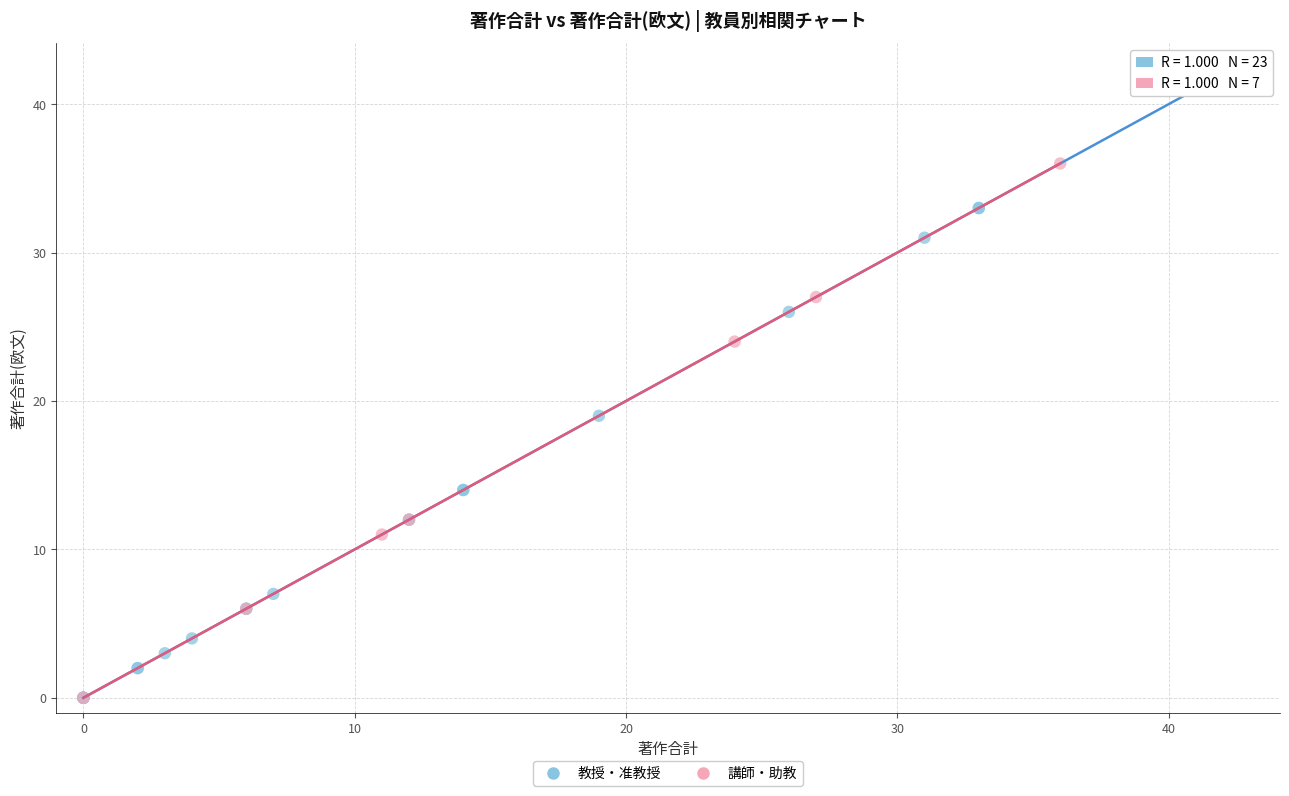

Which series reaches the maximum Y coordinate?

教授・准教授